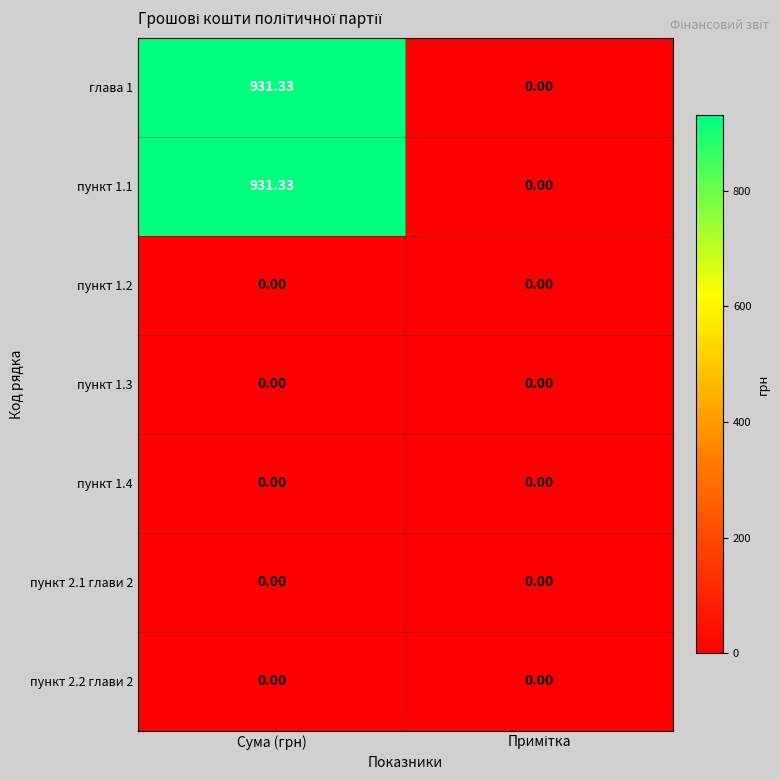

Which category has the highest value across all series?

Сума (грн)